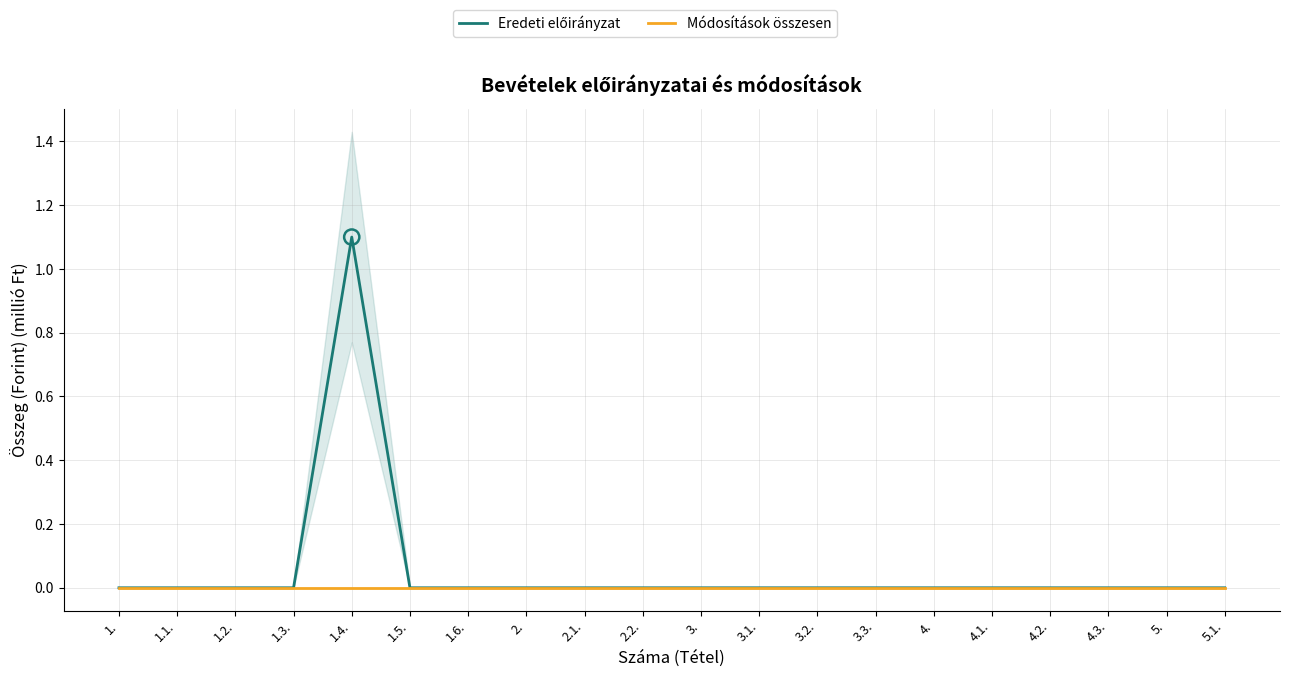

At how many categories does at least one series exceed 0?

1